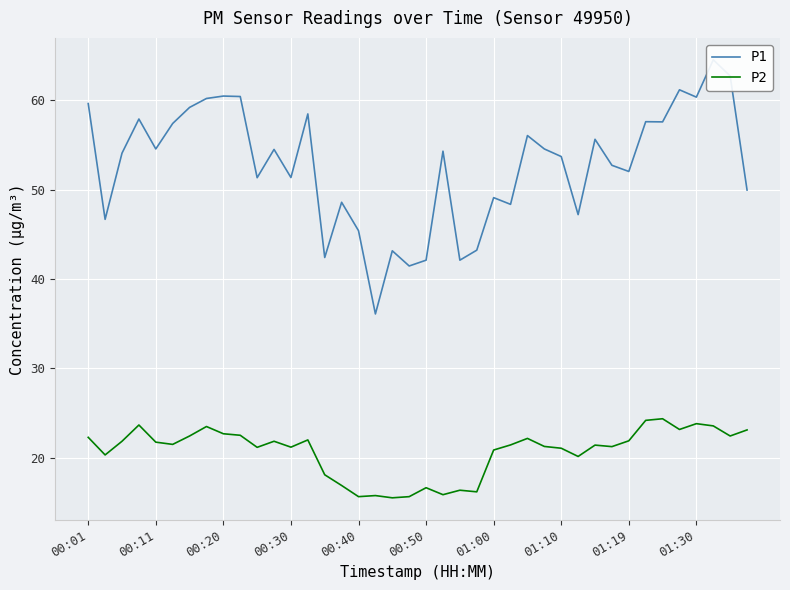

Where does the P2 series first go above 21?

00:01